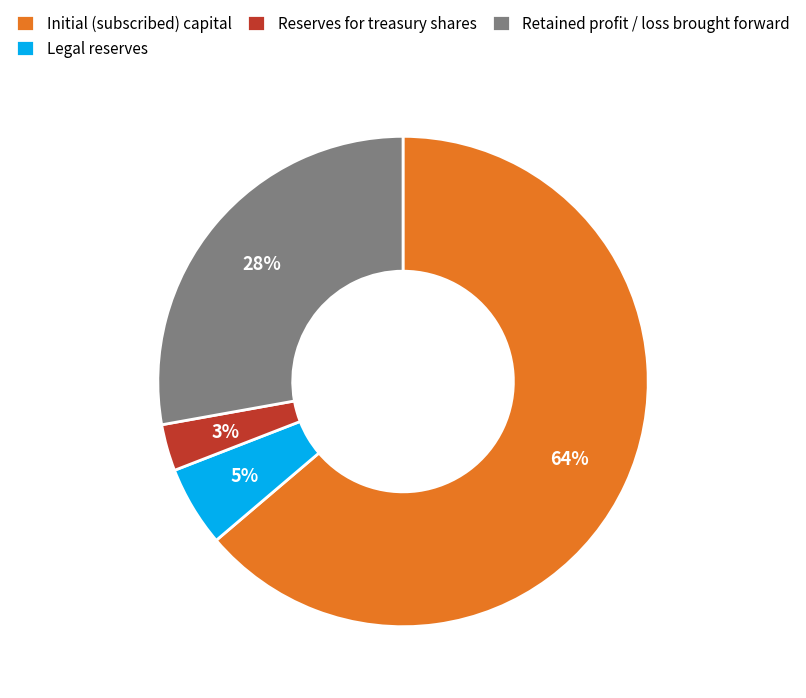

How many segments does this pie chart have?

4